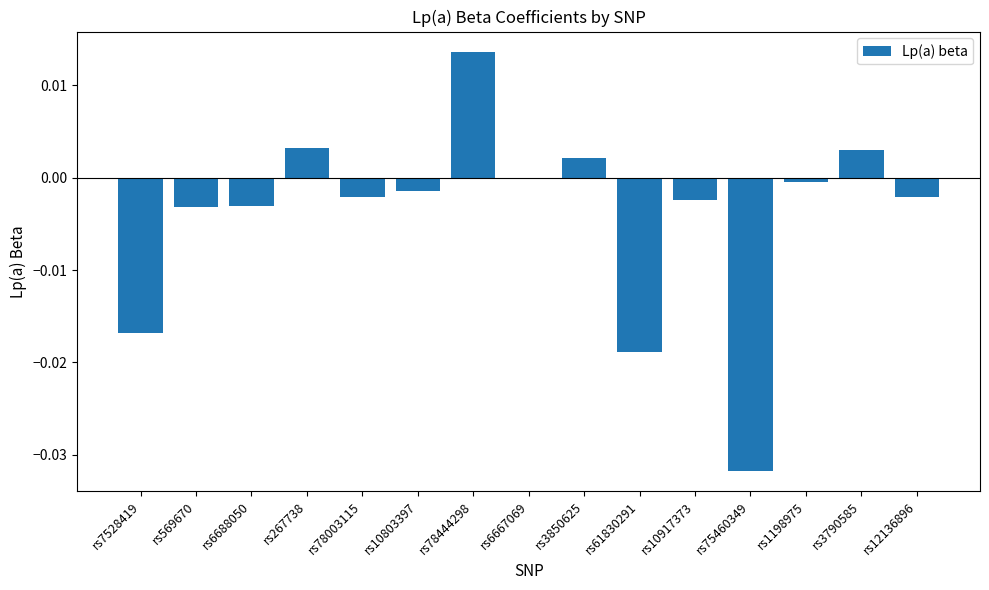

The chart shows a value of -0.0 at rs7528419. True or false?

True